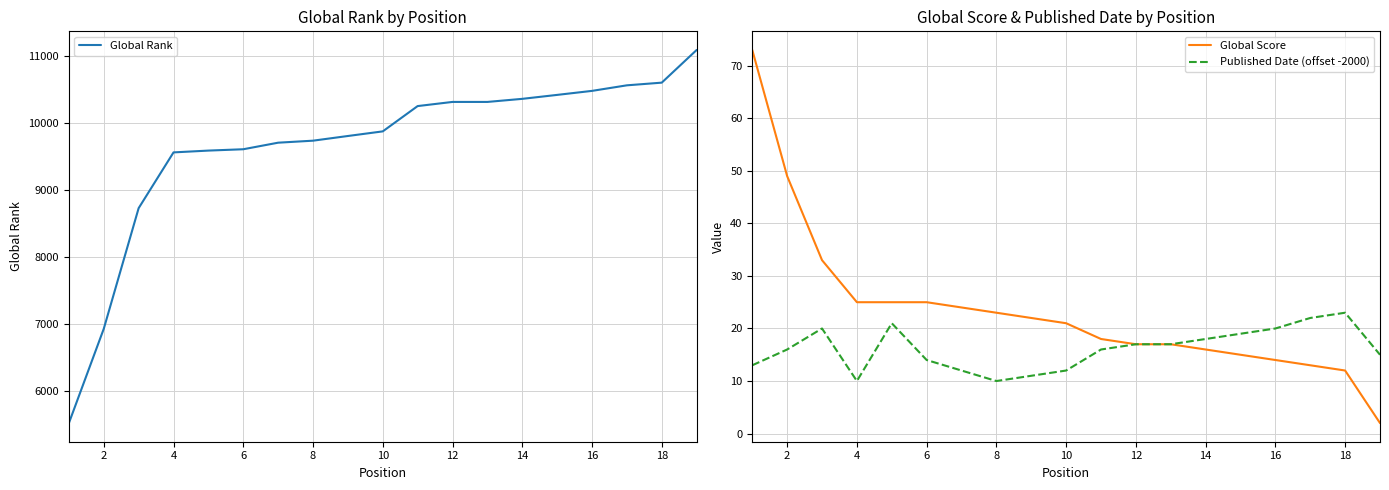

What is the sum of all Global Score values?

444